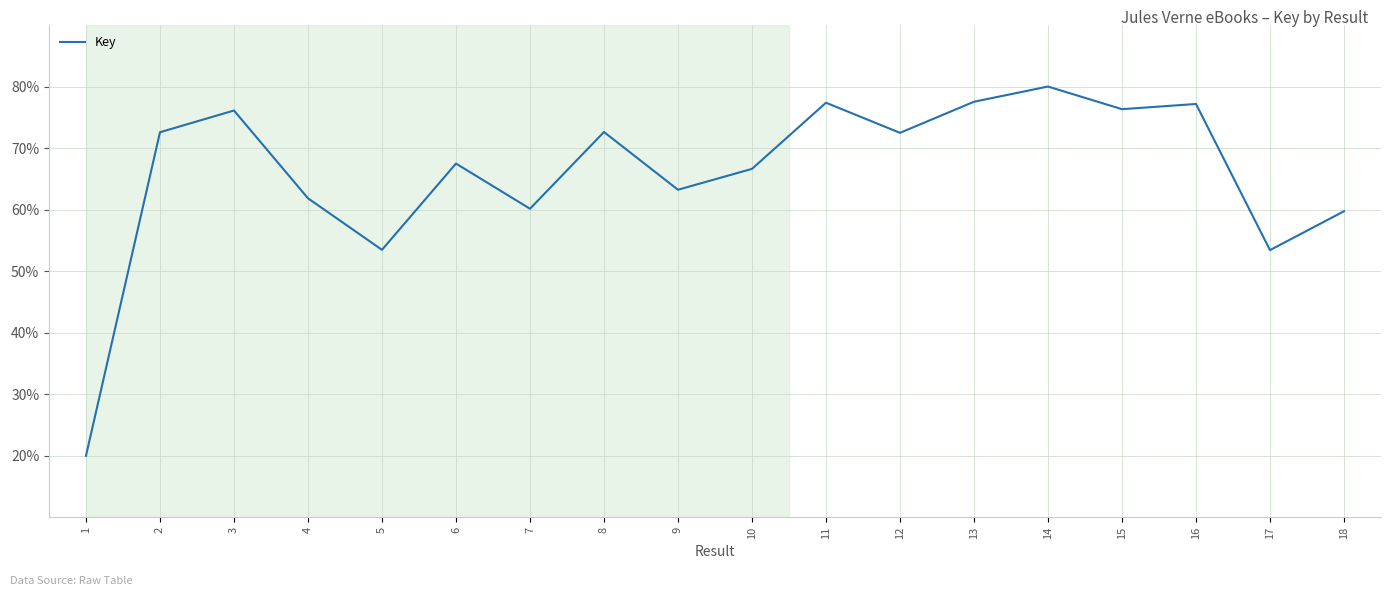

The chart shows a value of 60.1 at 7. True or false?

True